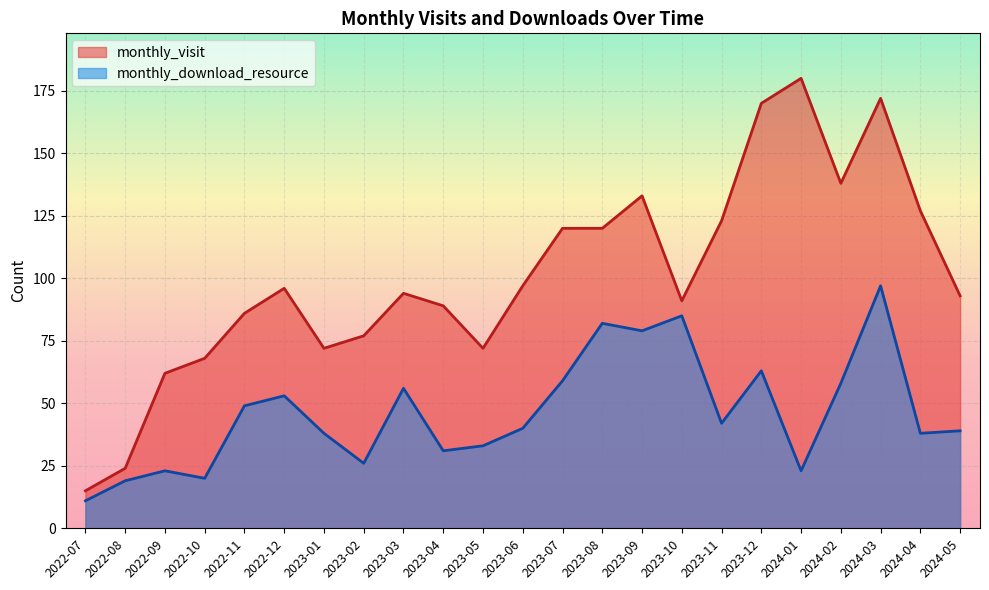

True or false: monthly_download_resource and monthly_visit cross at least once.

False